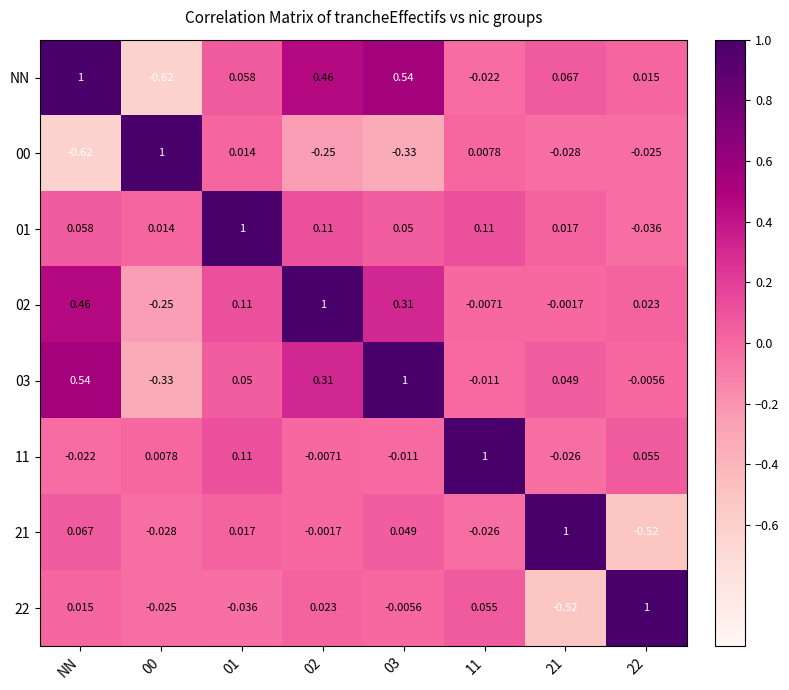

What is the greatest value displayed?

1.0